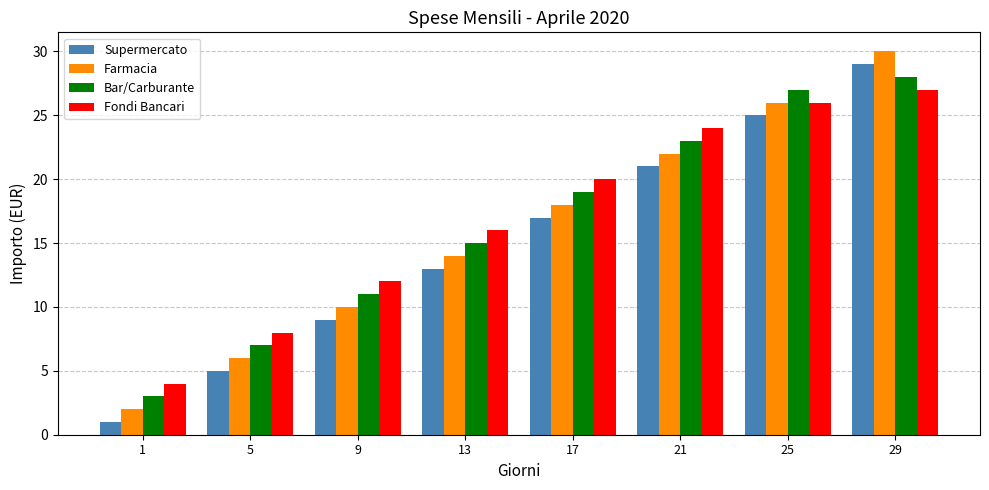

What is the difference between the Supermercato values at 13 and 1?

12